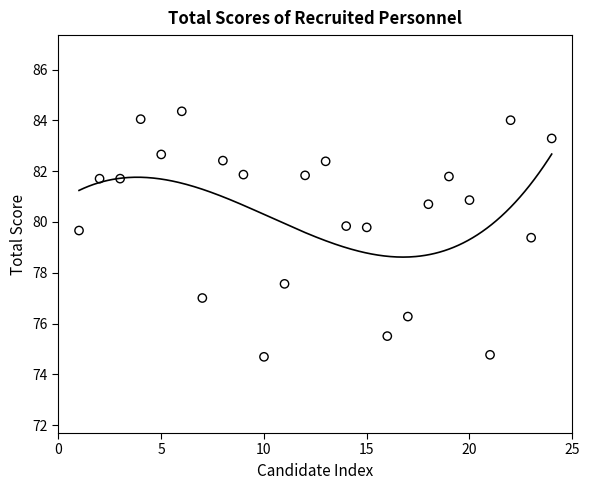

What Y value in the scatter plot is closest to 79?

79.4